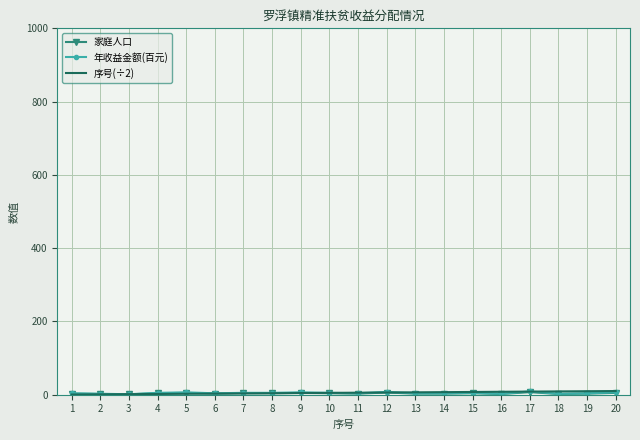

What is the value of the 年收益金额(百元) point at the 10th from the left?

5.1